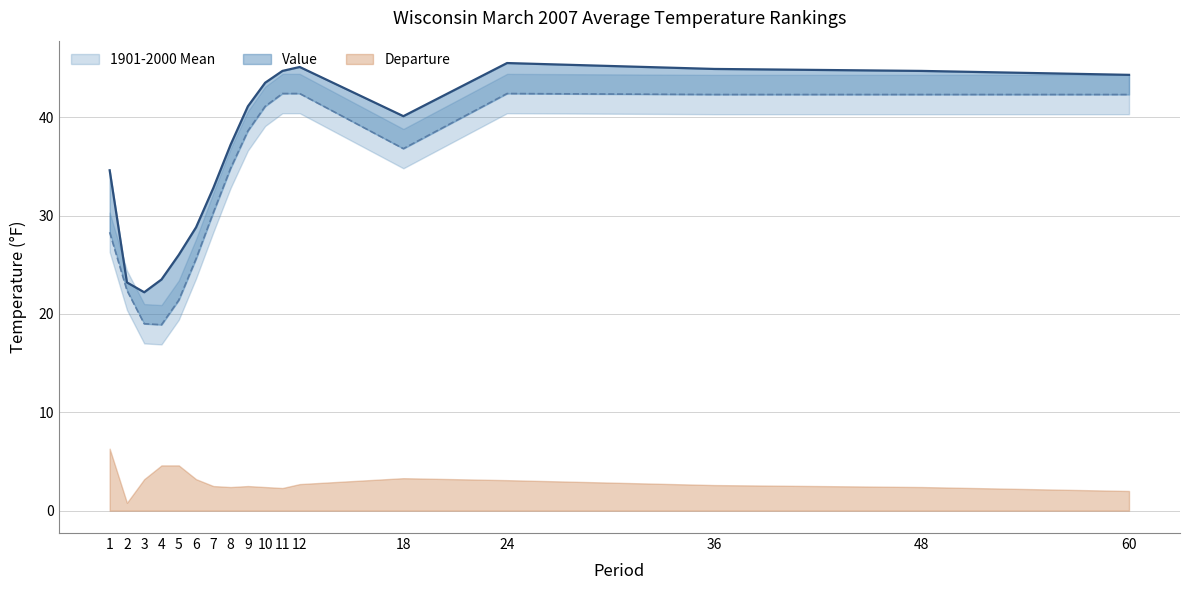

Where is the first local minimum for Value?

3